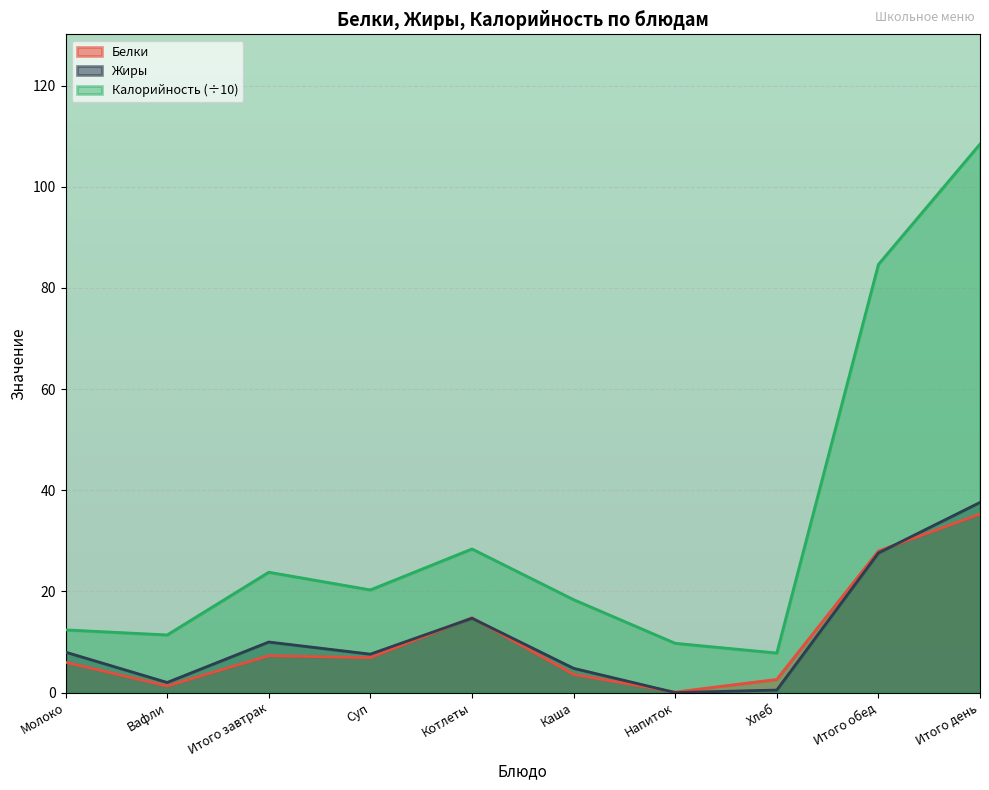

Rank the categories by Жиры value from highest to lowest.

Итого день, Итого обед, Котлеты, Итого завтрак, Молоко, Суп, Каша, Вафли, Хлеб, Напиток